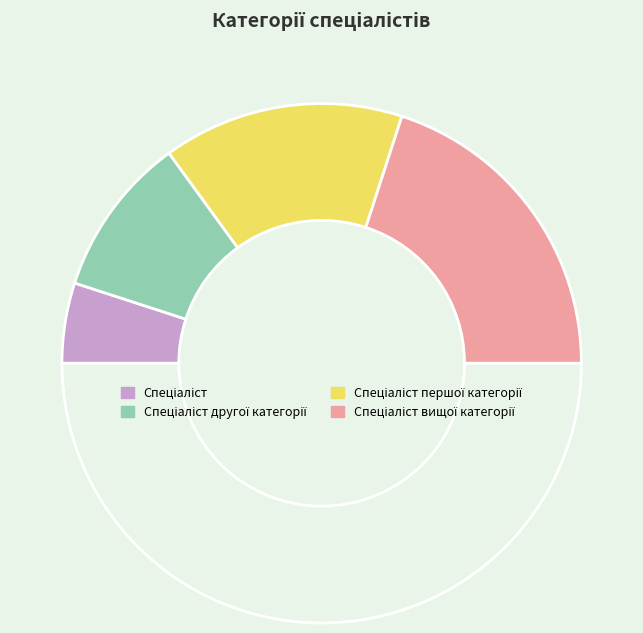

What is the largest slice in the pie chart?

Спеціаліст вищої категорії